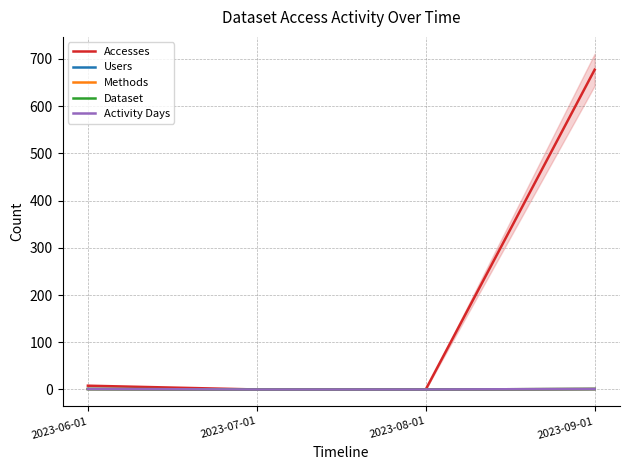

Reading right to left, list all the values displayed in this chart.

Accesses: 2023-09-01=677	2023-08-01=0	2023-07-01=0	2023-06-01=8
Users: 2023-09-01=1	2023-08-01=0	2023-07-01=0	2023-06-01=1
Methods: 2023-09-01=1	2023-08-01=0	2023-07-01=0	2023-06-01=1
Dataset: 2023-09-01=1	2023-08-01=0	2023-07-01=0	2023-06-01=1
Activity Days: 2023-09-01=1	2023-08-01=0	2023-07-01=0	2023-06-01=1